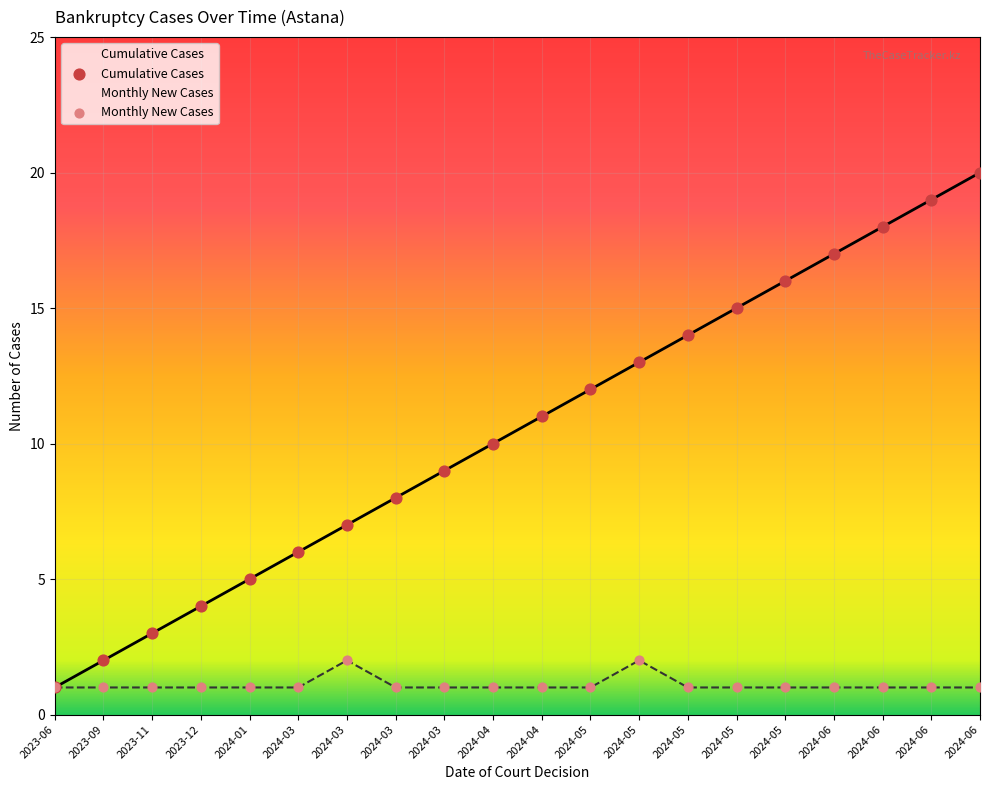

Which series has the widest spread of Y values?

Cumulative Cases